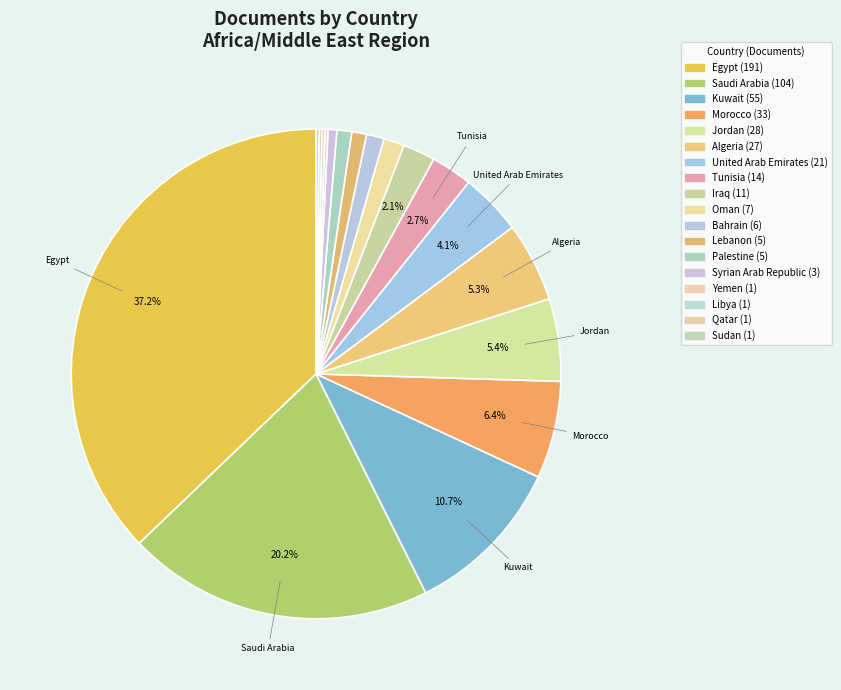

True or false: Tunisia accounts for 3% of the total.

True